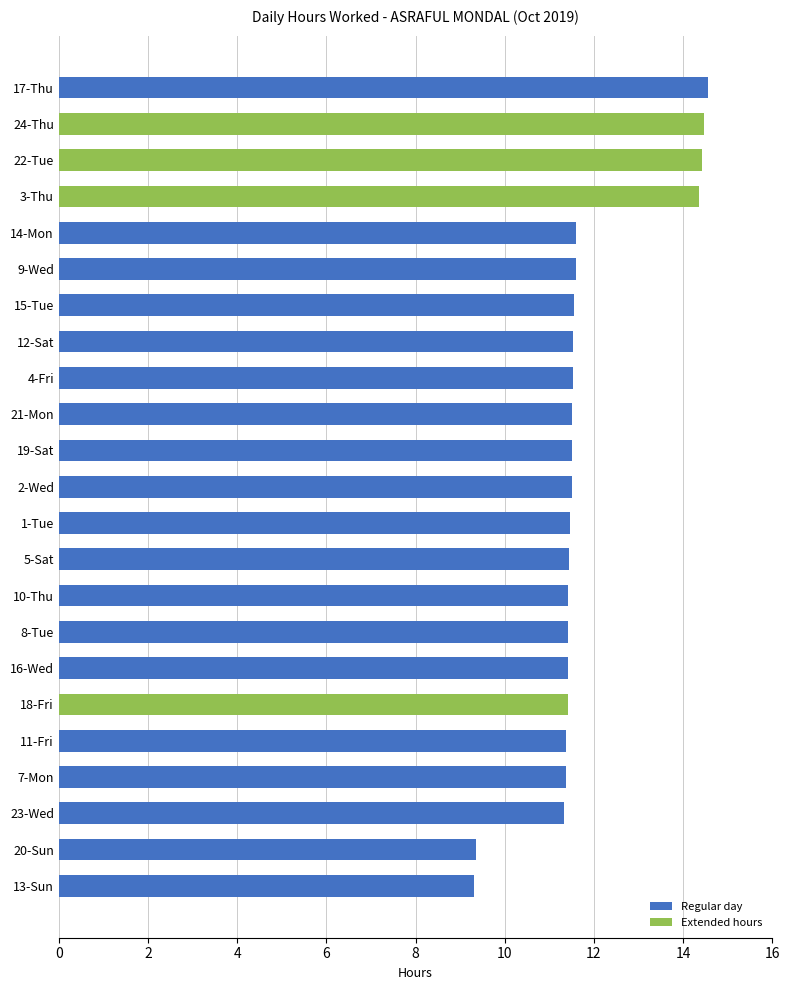

What is the minimum value shown in the chart?

9.3